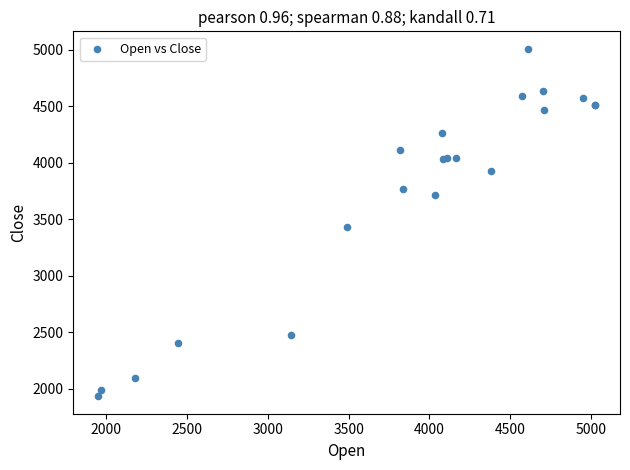

What Y value in the scatter plot is closest to 3472?

3435